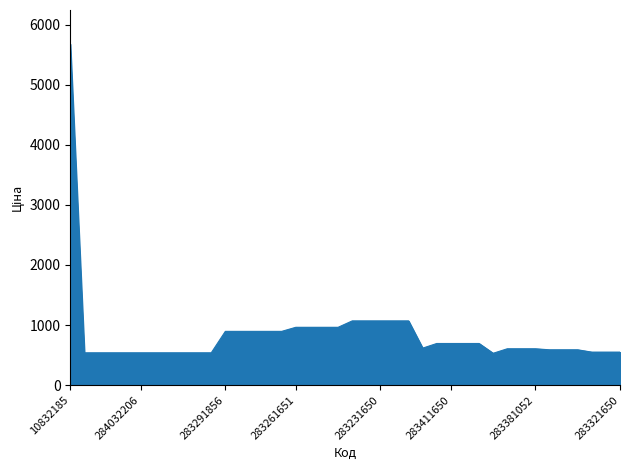

What is the maximum value shown in the chart?

5673.8